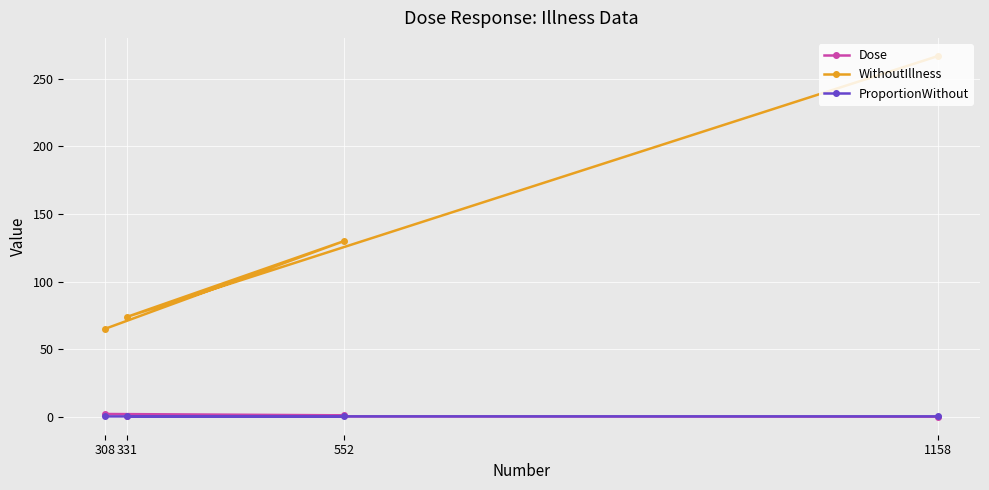

What is the total value across all series at 552?

131.2